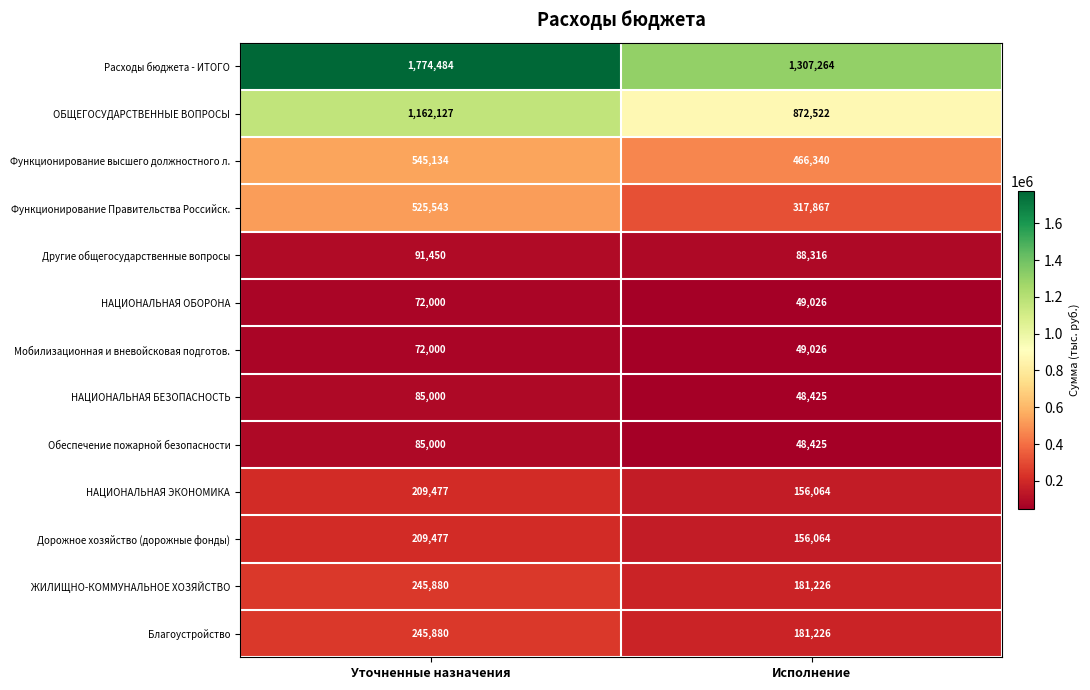

Reading left to right, what are all the values shown in this chart?

Расходы бюджета - ИТОГО: Уточненные назначения=1774484	Исполнение=1307264
ОБЩЕГОСУДАРСТВЕННЫЕ ВОПРОСЫ: Уточненные назначения=1162127	Исполнение=872522
Функционирование высшего должностного л.: Уточненные назначения=545134	Исполнение=466340
Функционирование Правительства Российск.: Уточненные назначения=525543	Исполнение=317867
Другие общегосударственные вопросы: Уточненные назначения=91450	Исполнение=88316
НАЦИОНАЛЬНАЯ ОБОРОНА: Уточненные назначения=72000	Исполнение=49026
Мобилизационная и вневойсковая подготов.: Уточненные назначения=72000	Исполнение=49026
НАЦИОНАЛЬНАЯ БЕЗОПАСНОСТЬ: Уточненные назначения=85000	Исполнение=48425
Обеспечение пожарной безопасности: Уточненные назначения=85000	Исполнение=48425
НАЦИОНАЛЬНАЯ ЭКОНОМИКА: Уточненные назначения=209477	Исполнение=156064
Дорожное хозяйство (дорожные фонды): Уточненные назначения=209477	Исполнение=156064
ЖИЛИЩНО-КОММУНАЛЬНОЕ ХОЗЯЙСТВО: Уточненные назначения=245880	Исполнение=181226
Благоустройство: Уточненные назначения=245880	Исполнение=181226